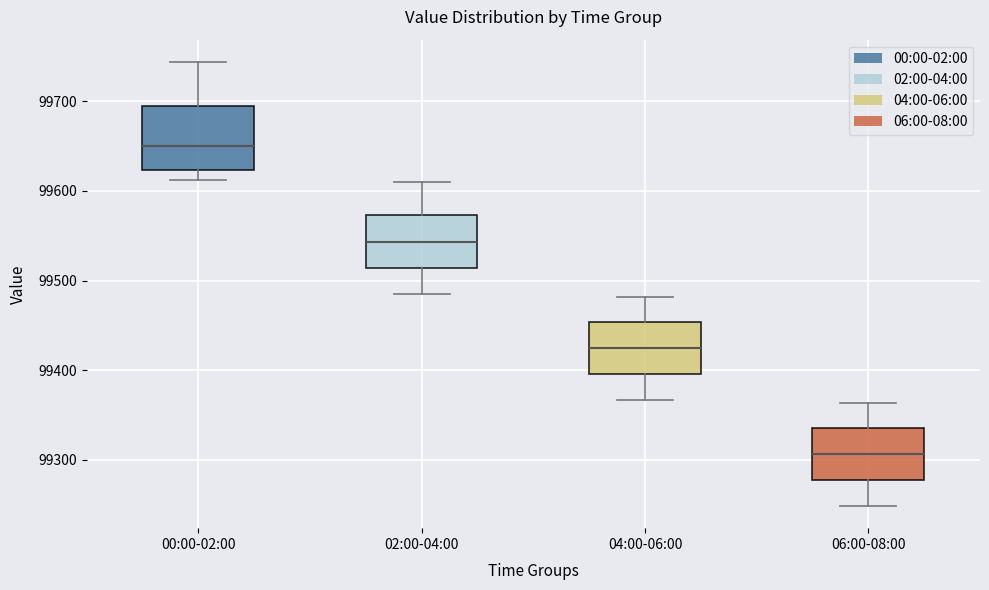

Reading left to right, read every box against the y-axis: the position of its median line, the range the box covers, and the ends of its whiskers. The values are not printed on the chart, so give them approximately, as read against the axis.

00:00-02:00: median 99650, box 99620 to 99690, whiskers 99610 to 99740
02:00-04:00: median 99540, box 99510 to 99570, whiskers 99490 to 99610
04:00-06:00: median 99420, box 99400 to 99450, whiskers 99370 to 99480
06:00-08:00: median 99310, box 99280 to 99340, whiskers 99250 to 99360